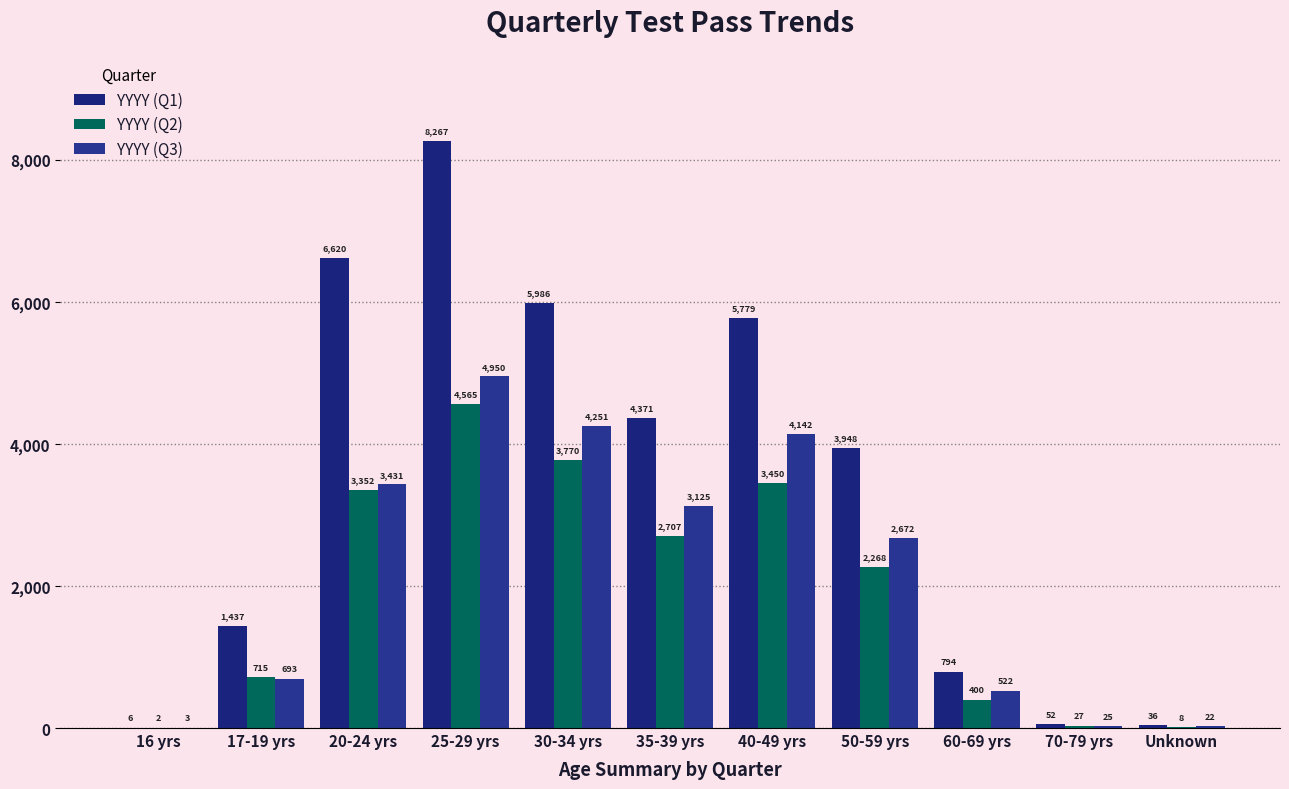

What is the minimum value for YYYY (Q1)?

6